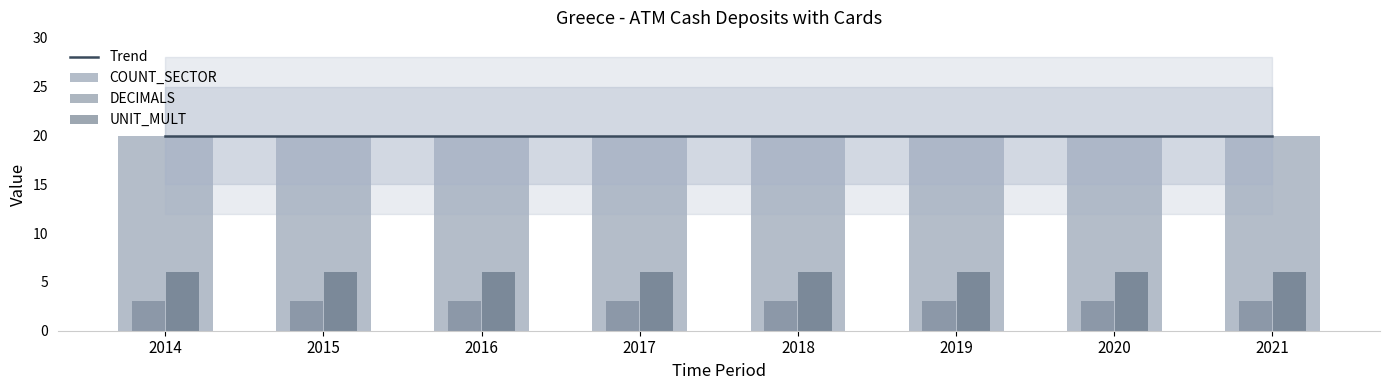

Read the UNIT_MULT value at 2021.

6